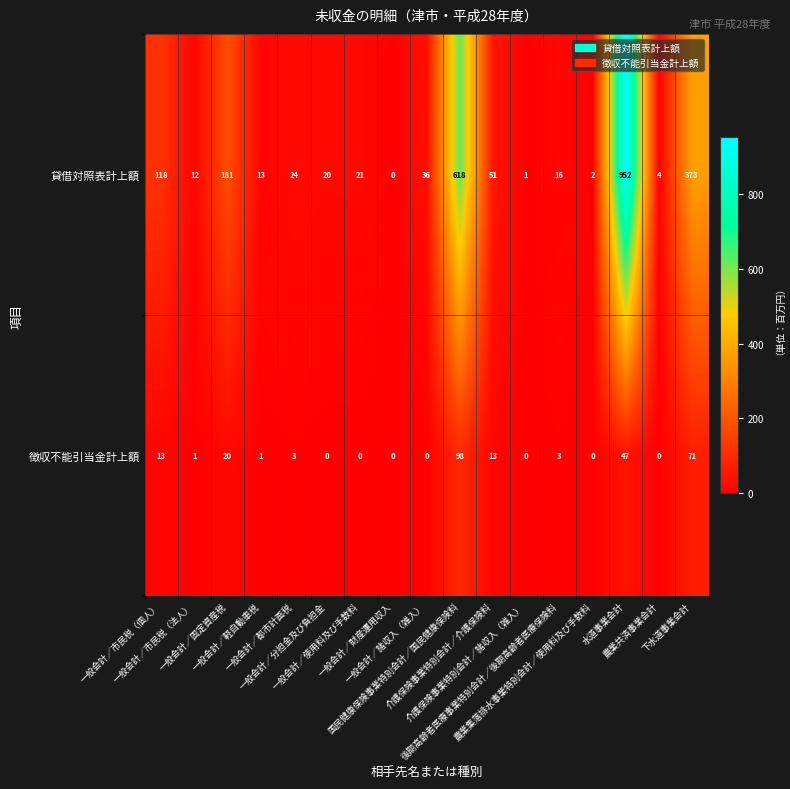

What is the difference between the second highest and second lowest values in the 貸借対照表計上額 series?

617